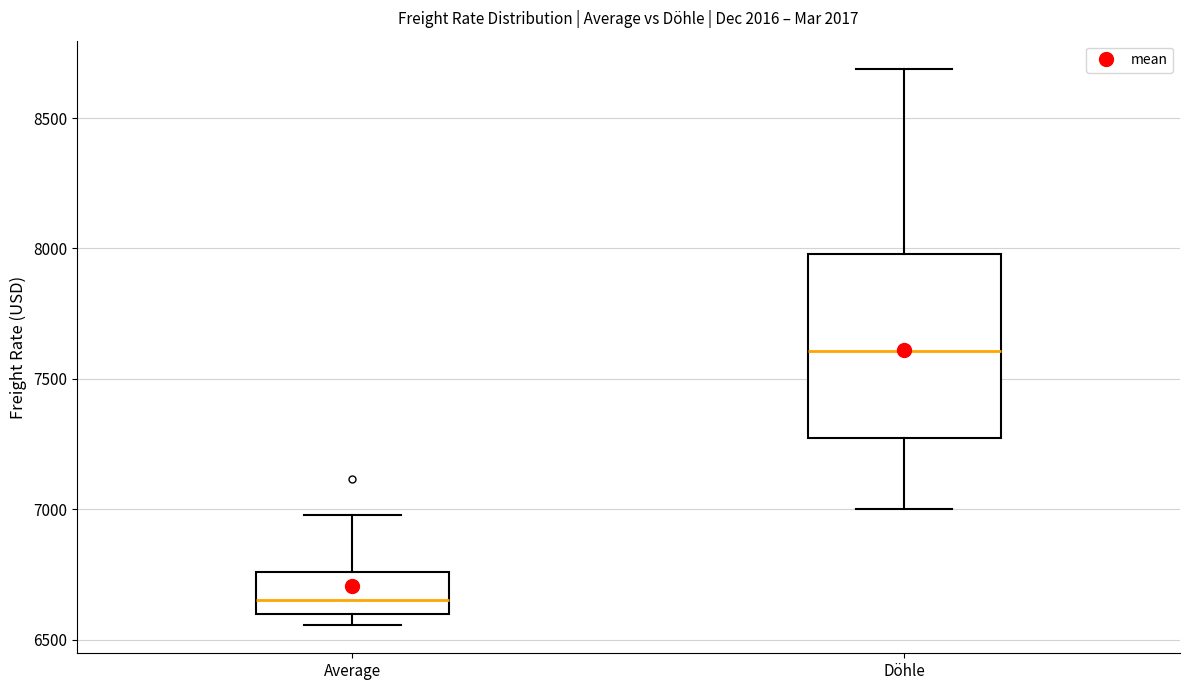

Comparing the boxes themselves (not the whiskers), which one is the tallest?

Döhle